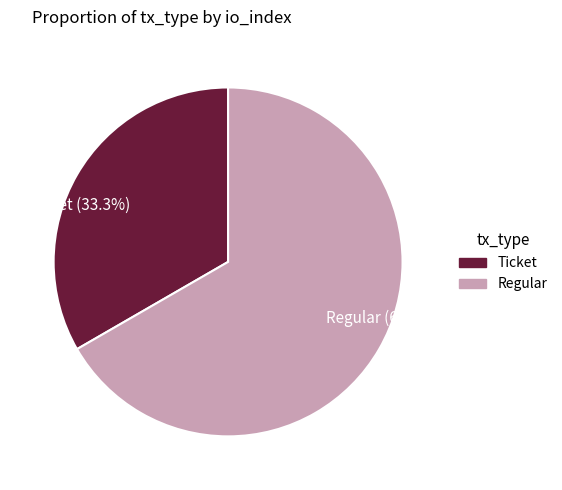

Is there any slice that represents more than half of the pie?

Yes